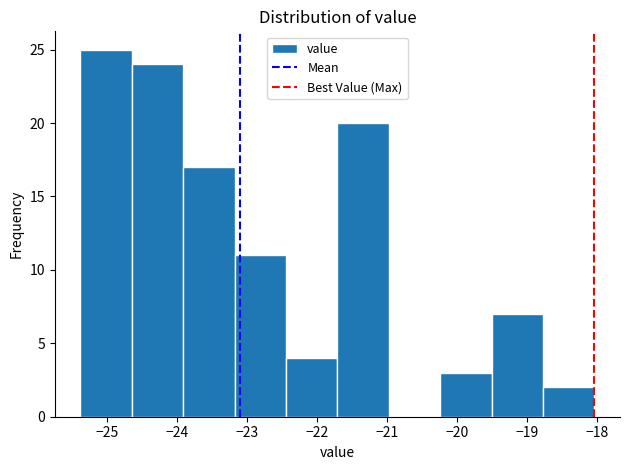

Reading left to right, list every bar in this chart as the range it spans on the x-axis followed by its height. Neither the bar edges nor the heights are printed on the chart, so give them approximately, as read against the axes.

-25.4 to -24.6: 25
-24.6 to -23.9: 24
-23.9 to -23.2: 17
-23.2 to -22.4: 11
-22.4 to -21.7: 4
-21.7 to -21.0: 20
-21.0 to -20.2: 0
-20.2 to -19.5: 3
-19.5 to -18.8: 7
-18.8 to -18.0: 2